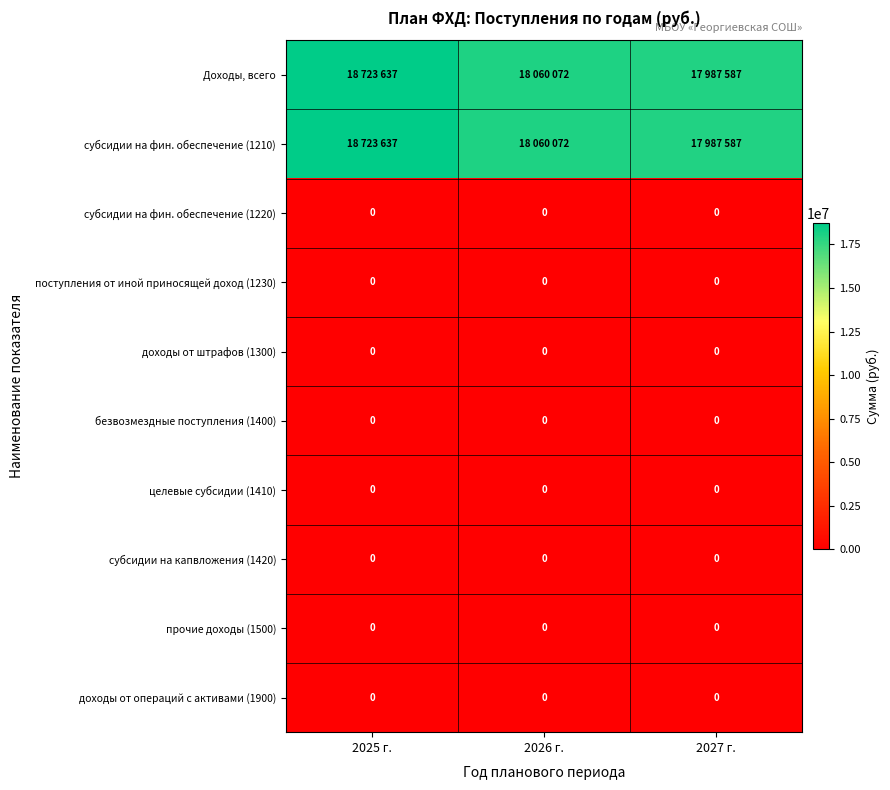

Is it true that доходы от операций с активами (1900) equals 0 at 2027 г.?

True